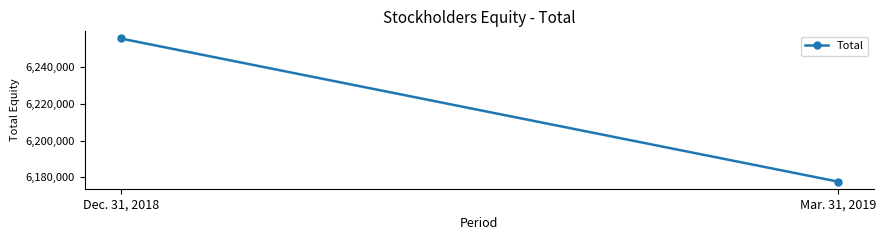

What is the change in value from Dec. 31, 2018 to Mar. 31, 2019?

-77965